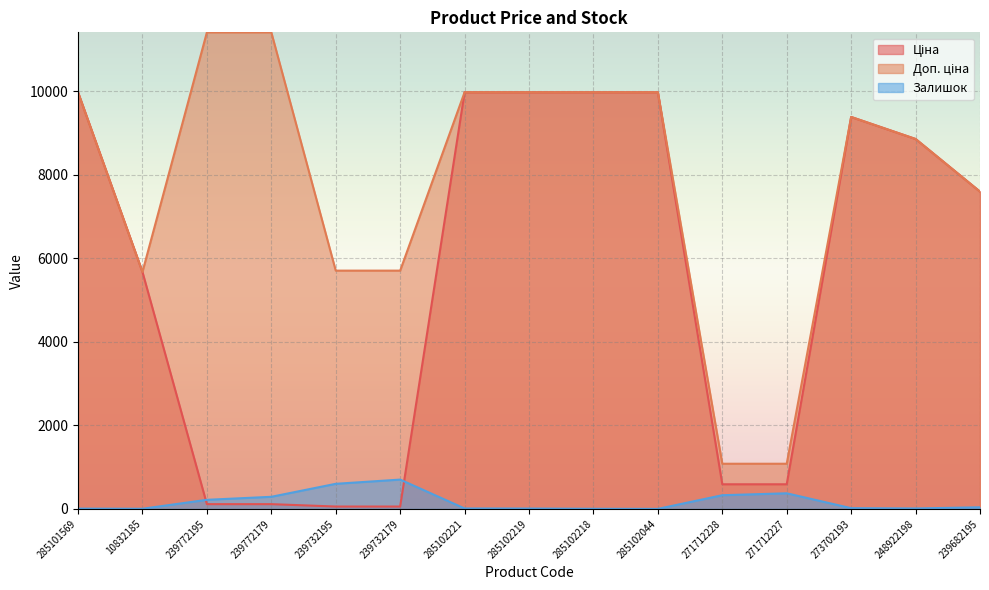

Where is Залишок nearest to the value 351?

271712228